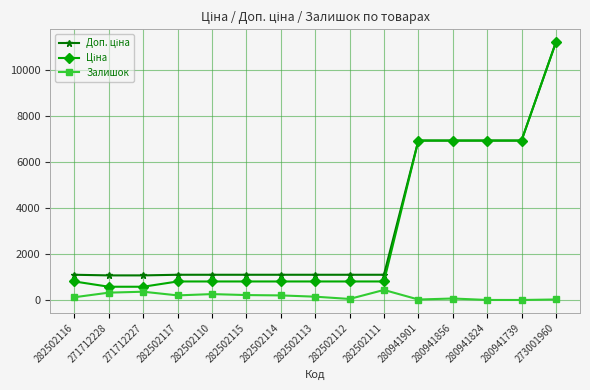

Which label corresponds to the largest value in the chart?

273001960